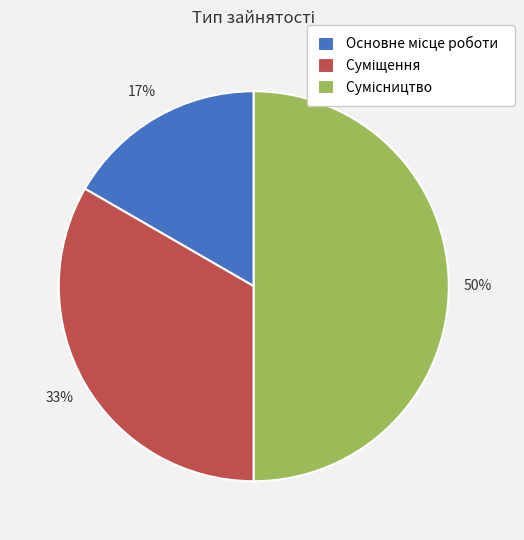

How many slices are in this pie chart?

3